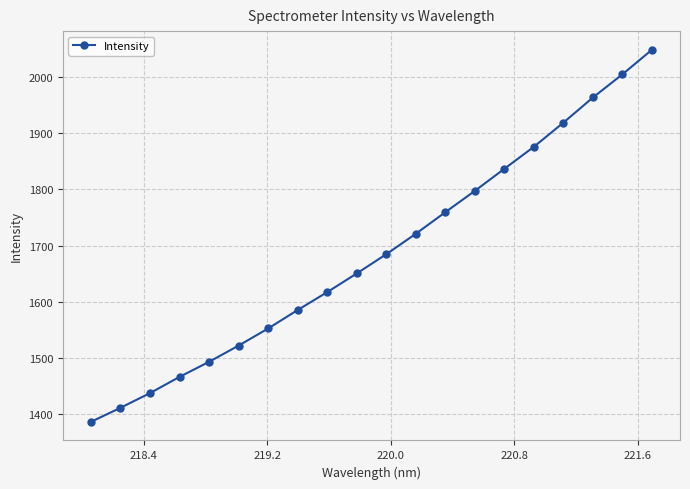

What is the difference between the maximum and second lowest values?

638.2